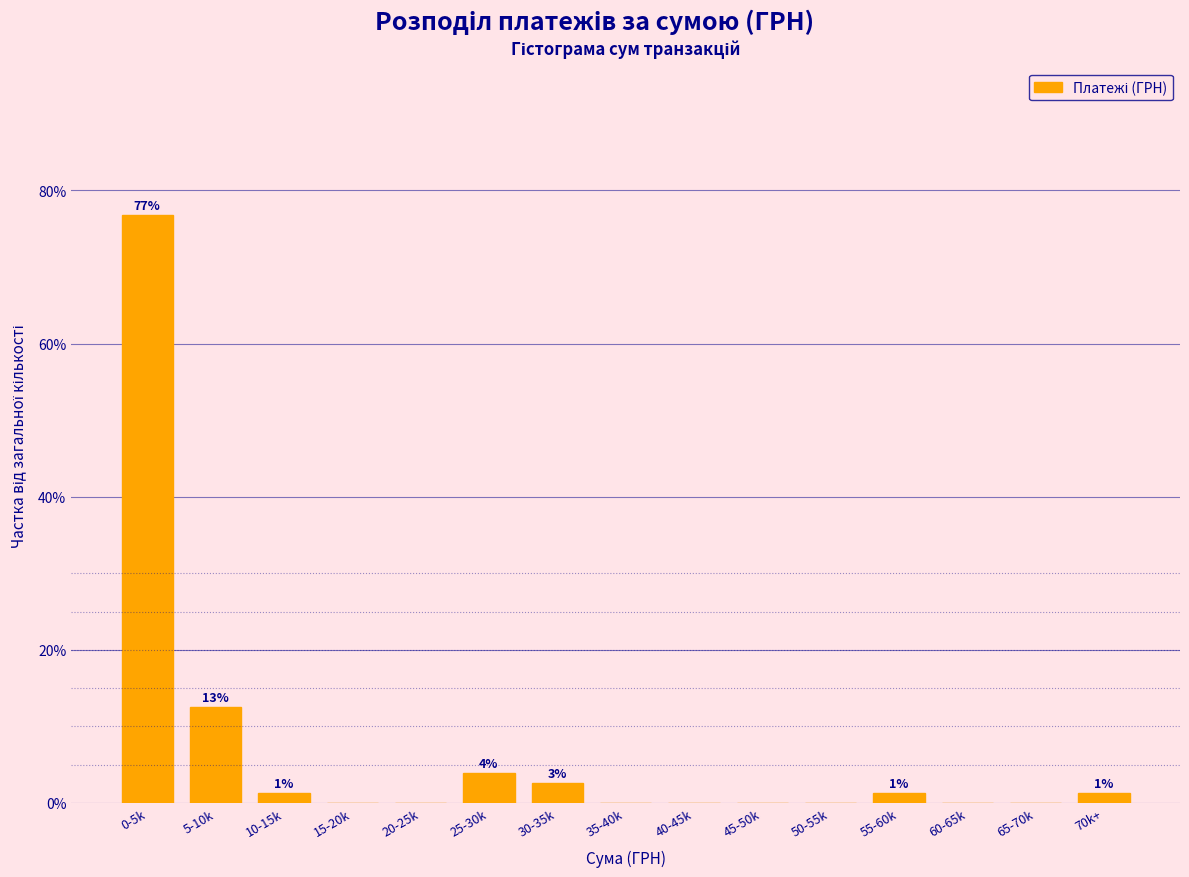

Reading left to right, what are all the values shown in this chart?

0-5k=76.8	5-10k=12.6	10-15k=1.3	15-20k=0.0	20-25k=0.0	25-30k=4.0	30-35k=2.6	35-40k=0.0	40-45k=0.0	45-50k=0.0	50-55k=0.0	55-60k=1.3	60-65k=0.0	65-70k=0.0	70k+=1.3